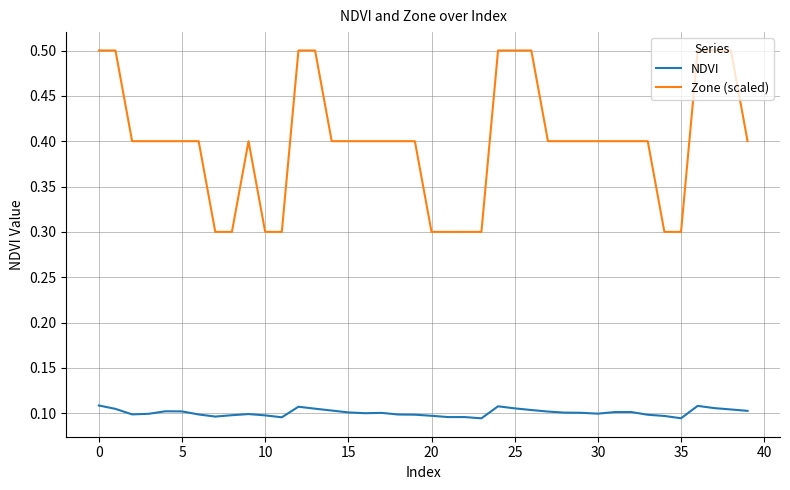

What are all the series names shown in the legend?

NDVI, Zone (scaled)